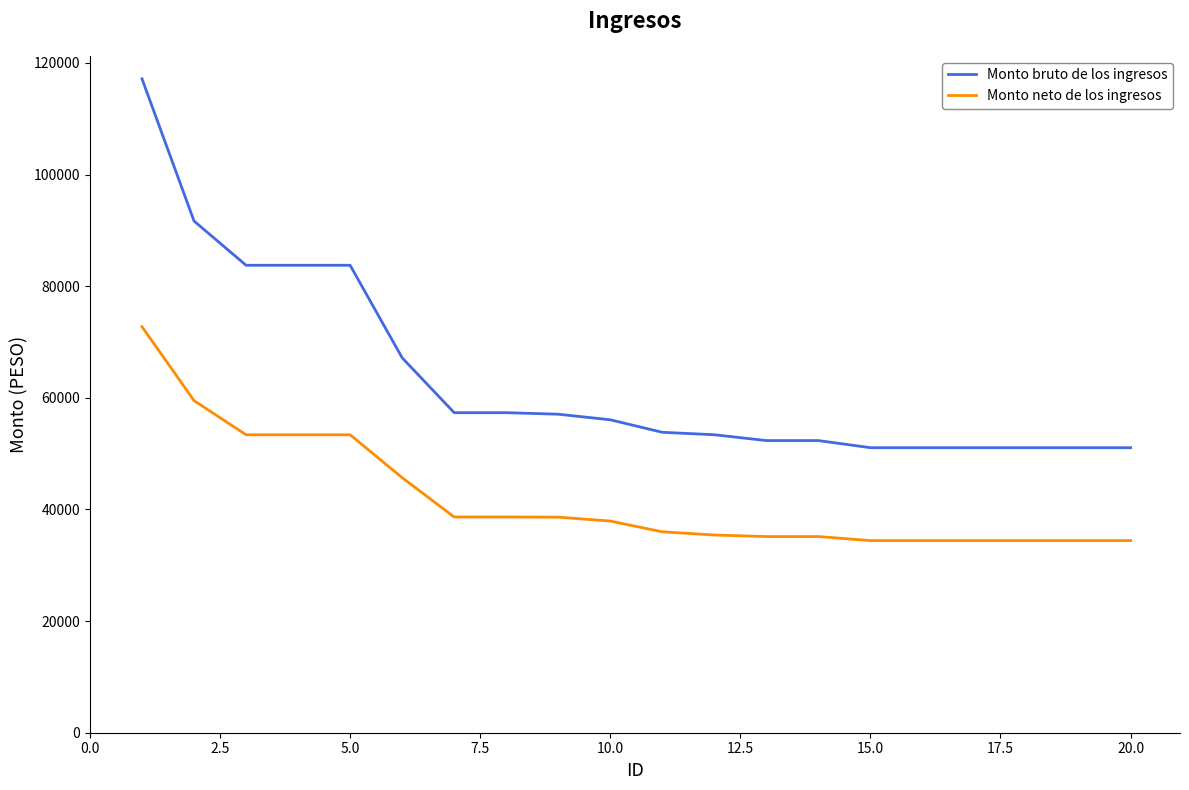

Count the number of categories in the chart.

20